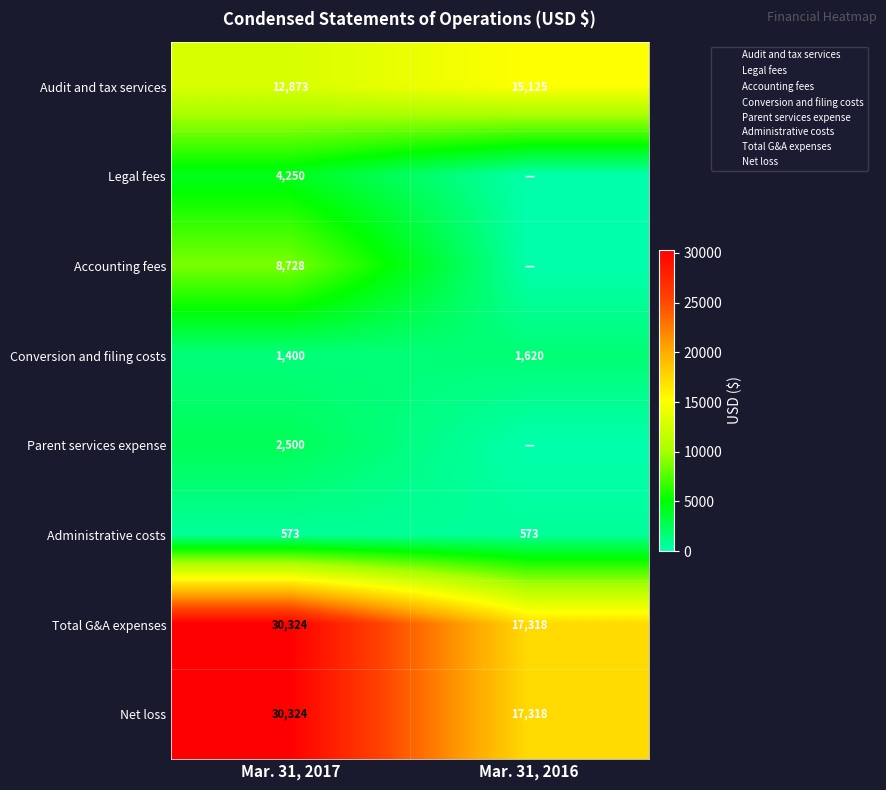

At Mar. 31, 2016, list the series in order from largest to smallest.

Total G&A expenses, Net loss, Audit and tax services, Conversion and filing costs, Administrative costs, Legal fees, Accounting fees, Parent services expense